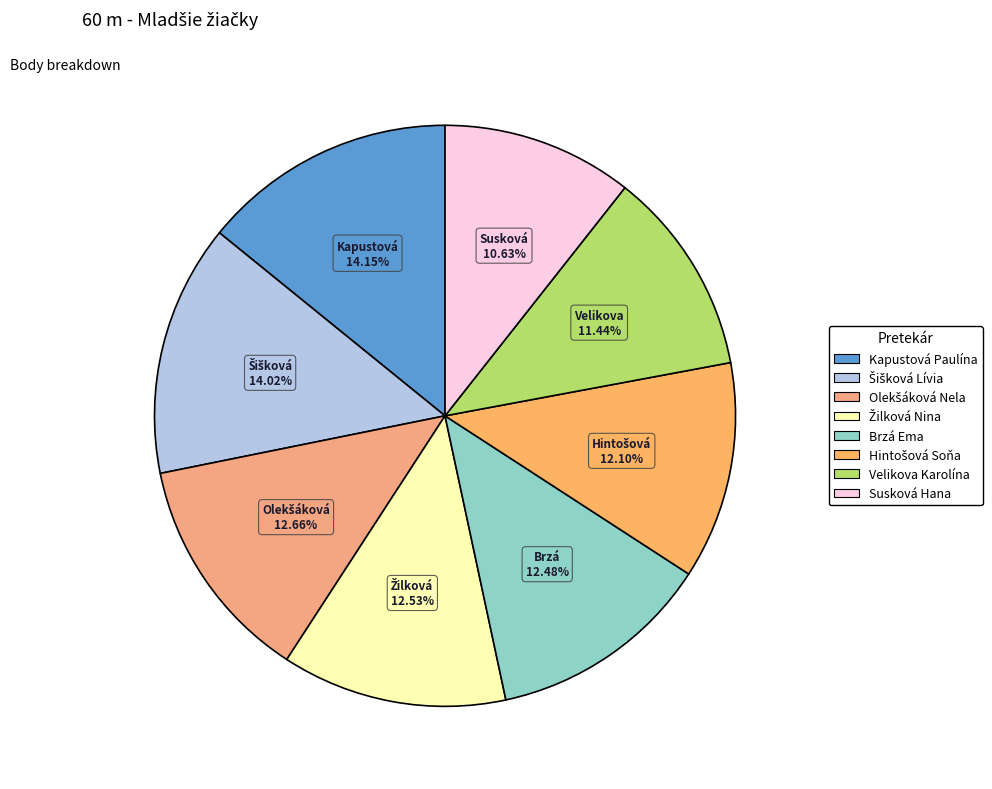

Rank the categories by value from lowest to highest.

Susková Hana, Velikova Karolína, Hintošová Soňa, Brzá Ema, Žilková Nina, Olekšáková Nela, Šišková Lívia, Kapustová Paulína